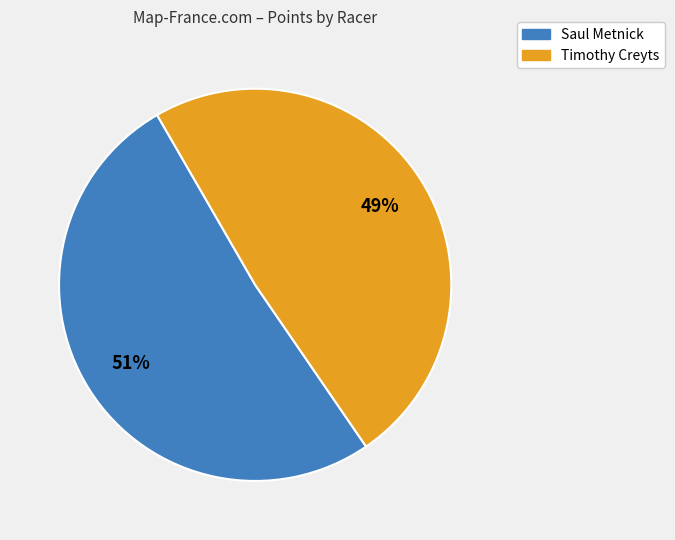

To the nearest percent, what is the combined percentage of Saul Metnick and Timothy Creyts?

100%